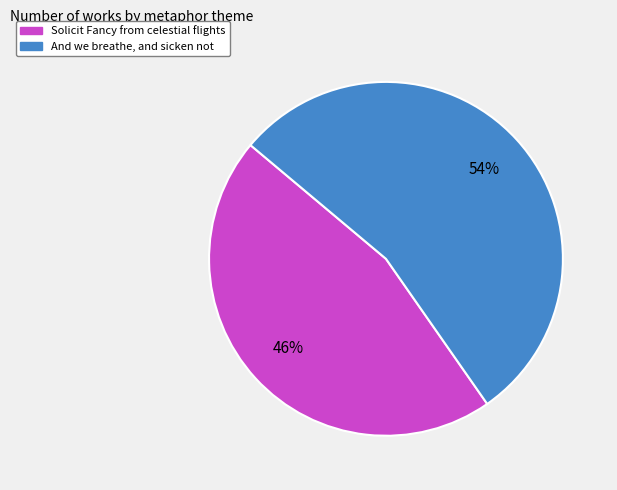

What percentage is the And we breathe, and sicken not slice, to the nearest percent?

54%